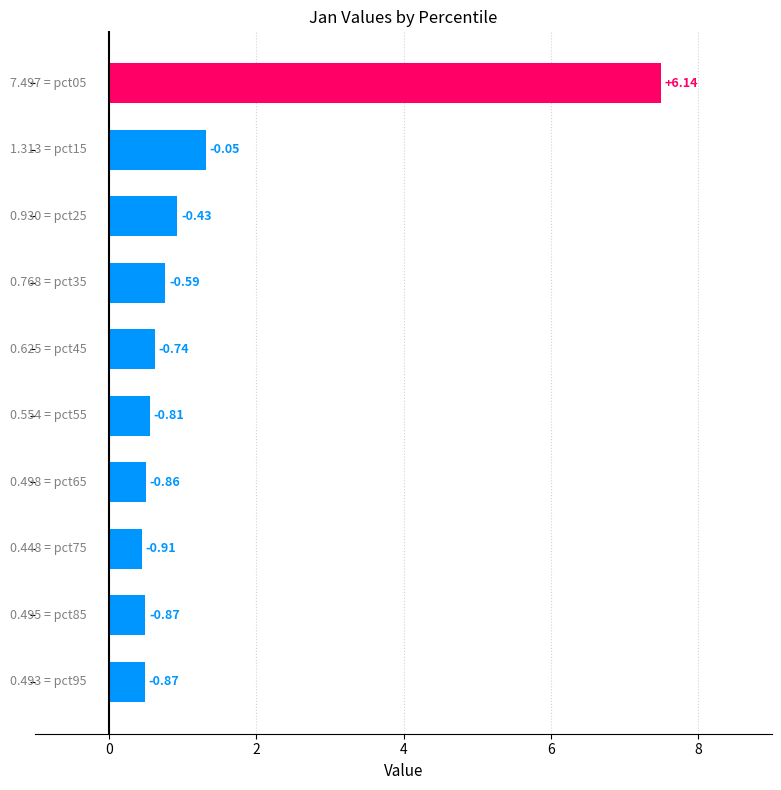

How many bars are there in total?

10